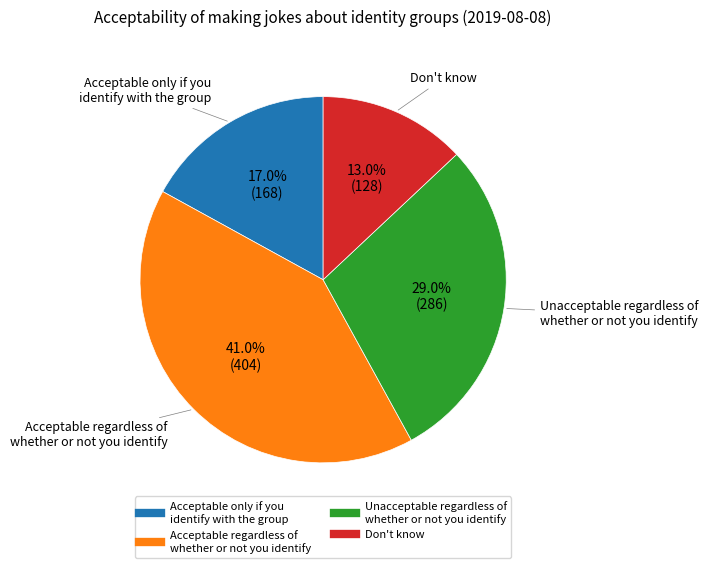

Is the sum of Acceptable only if you identify with the group and Unacceptable regardless of whether or not you identify greater than half?

No